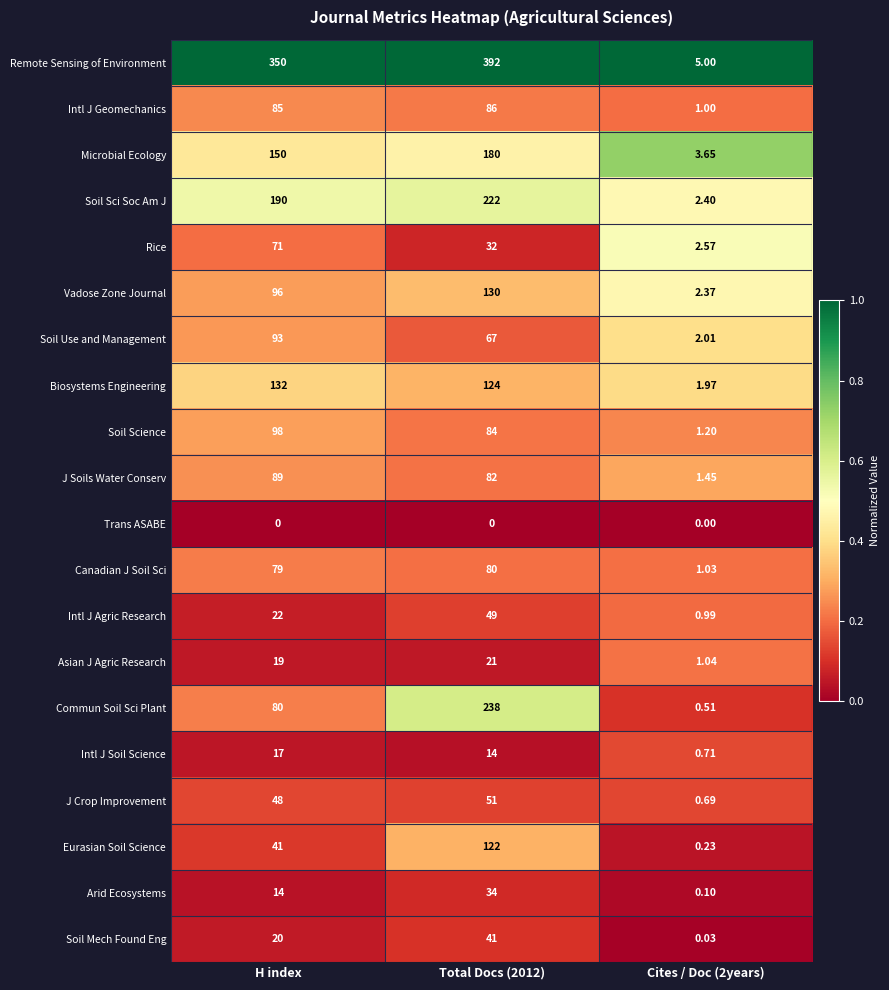

Between Total Docs (2012) and Cites / Doc (2years), which series saw the biggest shift?

Remote Sensing of Environment